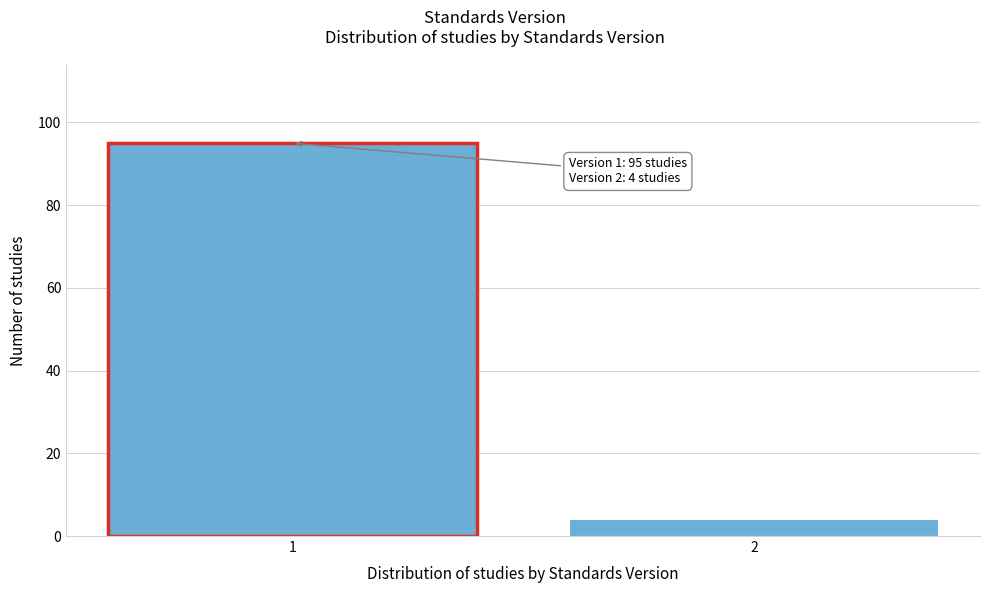

Reading left to right, transcribe all the data shown in this chart.

95	4